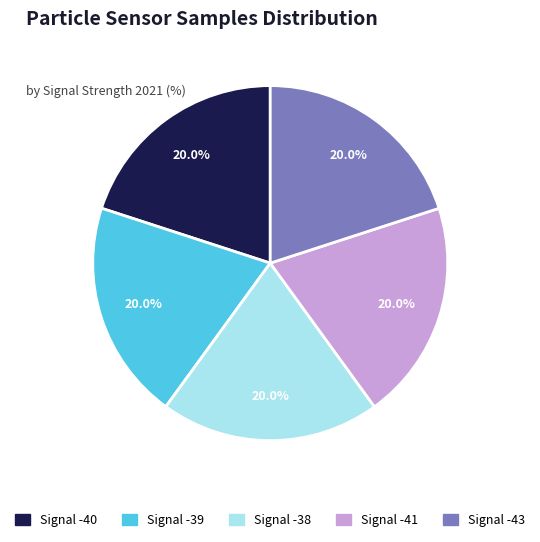

Is there any slice that represents more than half of the pie?

No